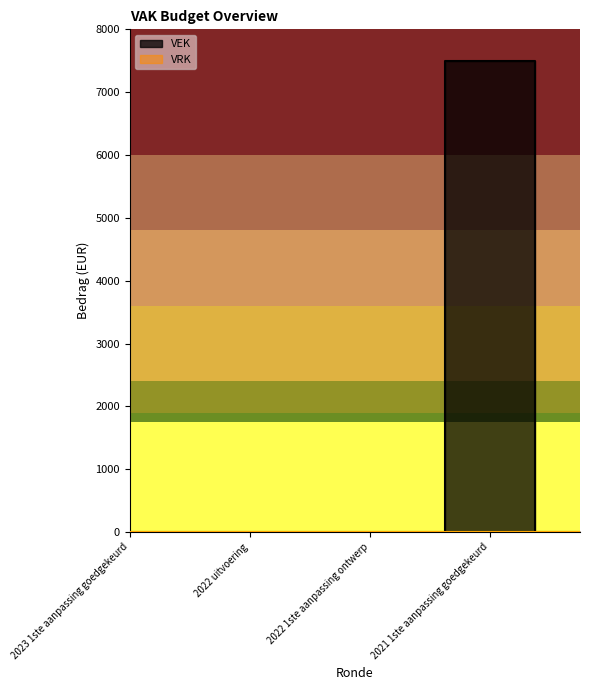

What is the difference between the maximum and minimum values?

7500